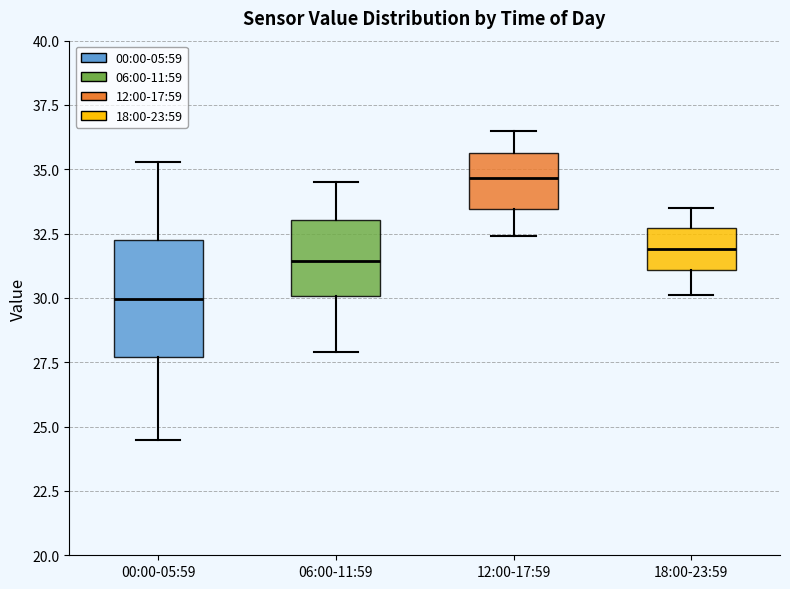

Reading left to right, transcribe this box plot: for each box, give where its median line is, the range the box spans, and where its two whiskers end, as read against the y-axis. The values are not printed on the chart, so give them approximately, as read against the axis.

00:00-05:59: median 30.0, box 27.5 to 32.5, whiskers 24.5 to 35.5
06:00-11:59: median 31.5, box 30.0 to 33.0, whiskers 28.0 to 34.5
12:00-17:59: median 34.5, box 33.5 to 35.5, whiskers 32.5 to 36.5
18:00-23:59: median 32.0, box 31.0 to 32.5, whiskers 30.0 to 33.5